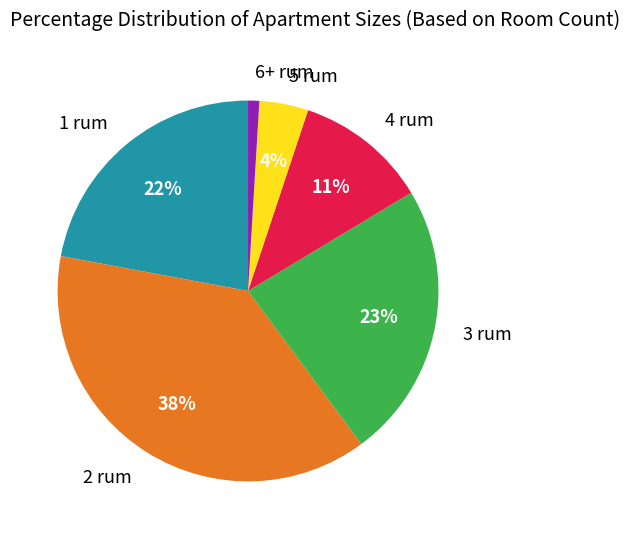

Count the number of slices in the pie.

6